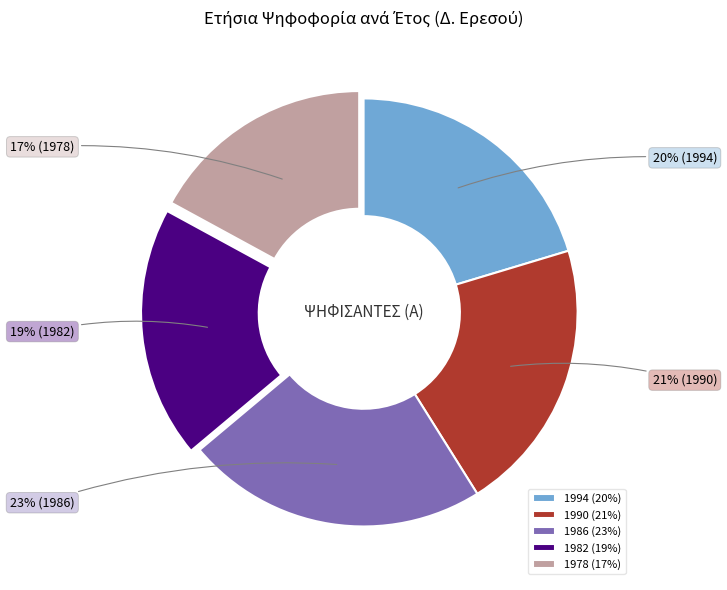

How many segments does this pie chart have?

5